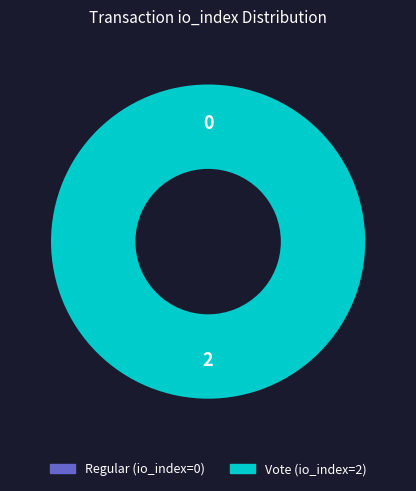

What portion of the pie excludes Regular (io_index=0)?

100.0%